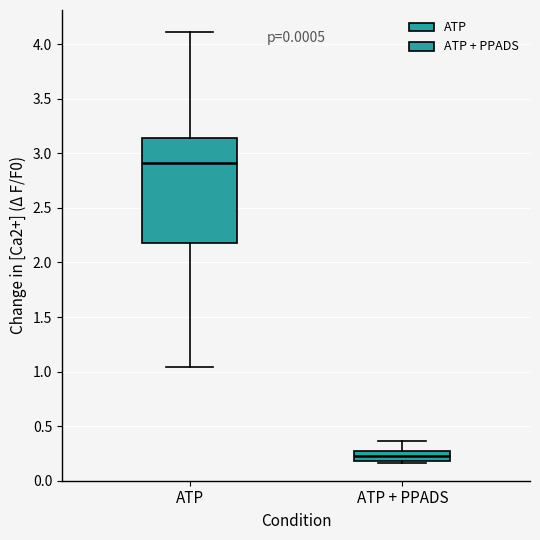

Where is the upper edge of the box for ATP + PPADS on the y-axis? The values are not printed on the chart, so give them approximately, as read against the axis.

0.25